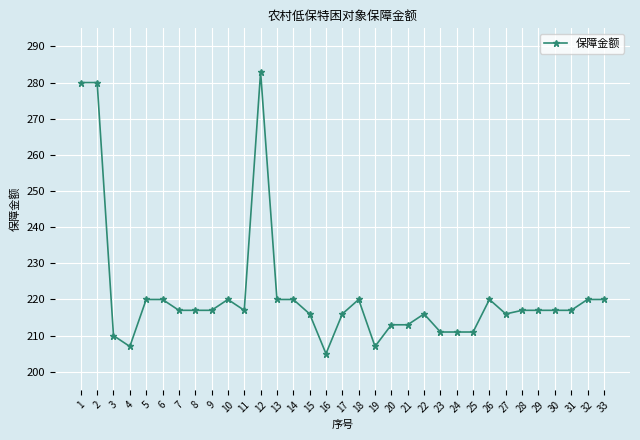

Reading left to right, extract all data points from this chart.

1=280	2=280	3=210	4=207	5=220	6=220	7=217	8=217	9=217	10=220	11=217	12=283	13=220	14=220	15=216	16=205	17=216	18=220	19=207	20=213	21=213	22=216	23=211	24=211	25=211	26=220	27=216	28=217	29=217	30=217	31=217	32=220	33=220